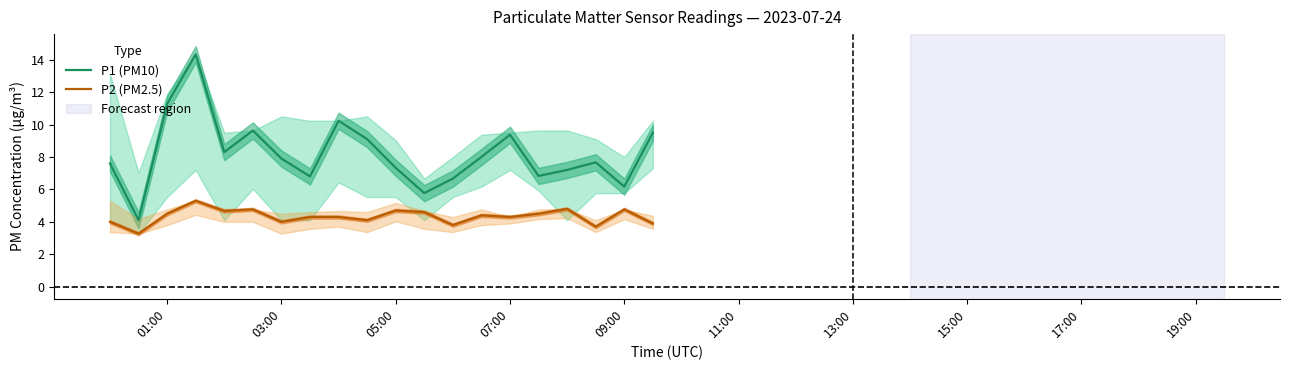

The P1 (PM10) series shows 7.3 at 05:00. True or false?

True